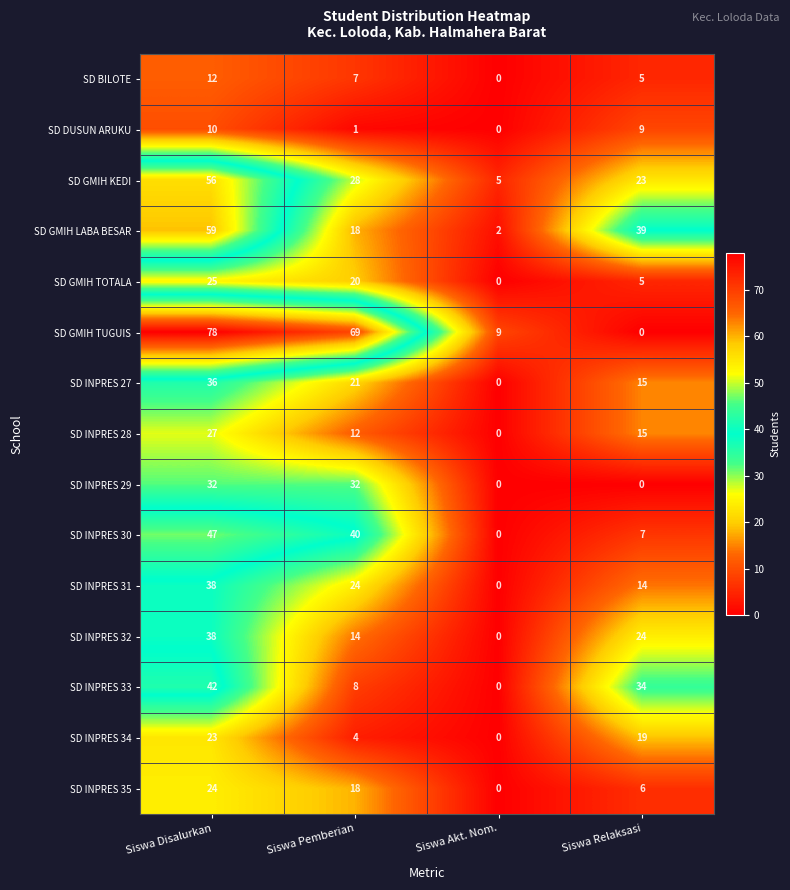

How many data points does each series have?

4